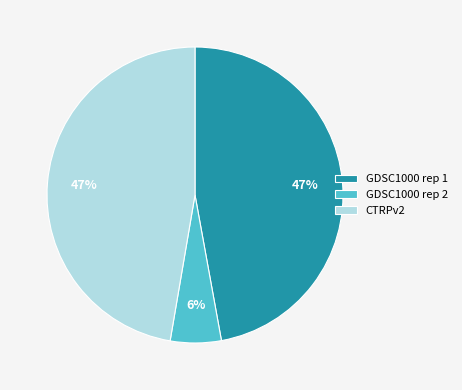

Does any single category account for the majority?

No